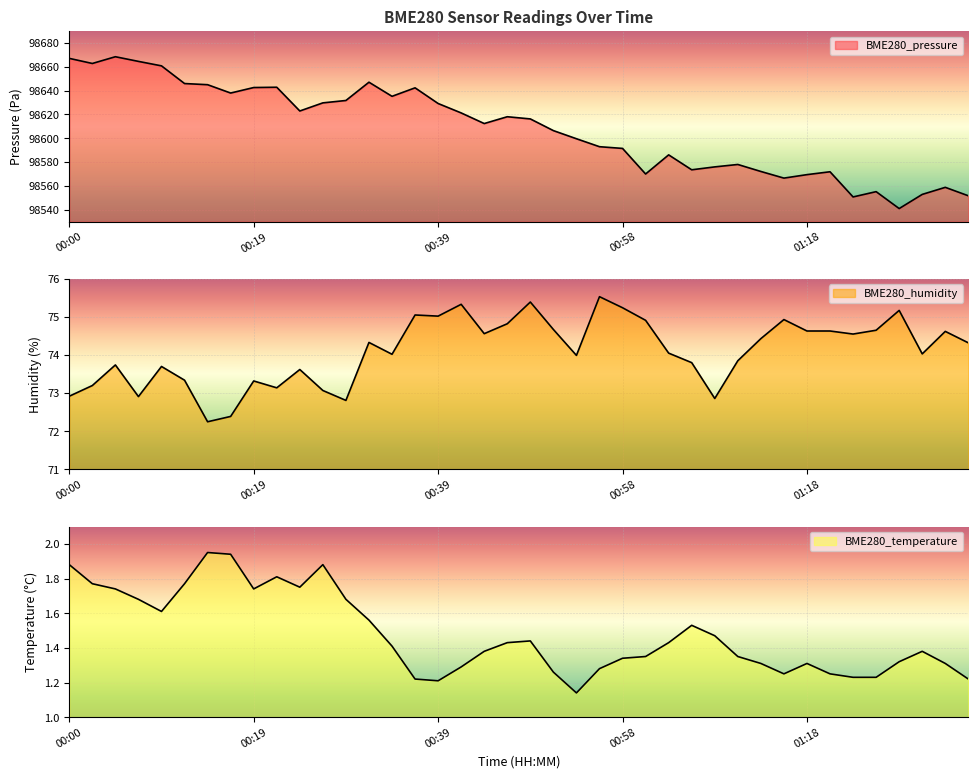

True or false: BME280_pressure has a value of 98629.2 at 00:39.

True